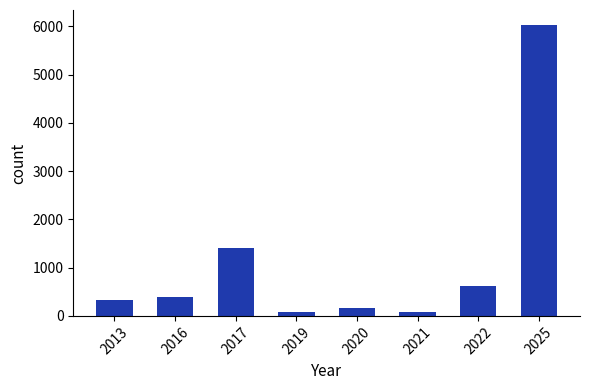

How many bars are there in total?

8